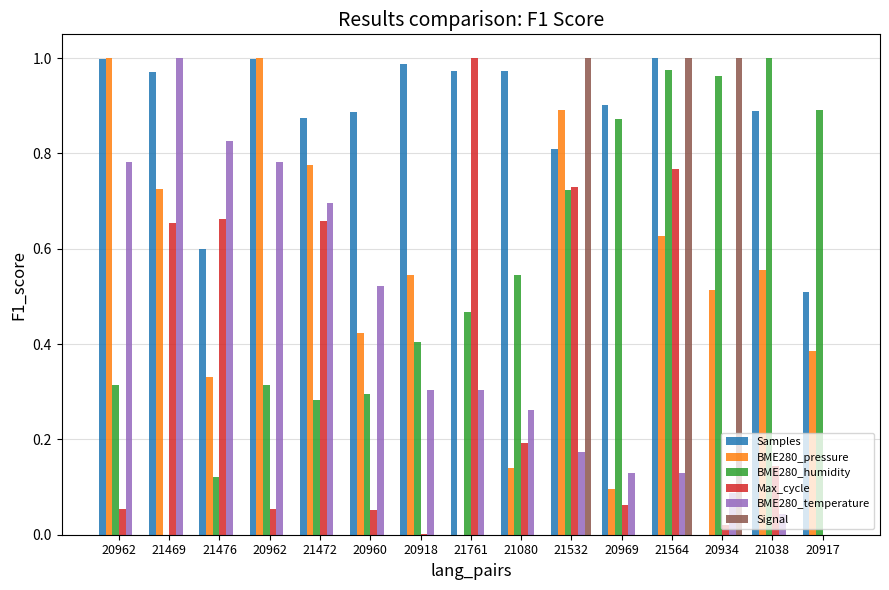

Which series has the largest range (max minus min)?

Samples